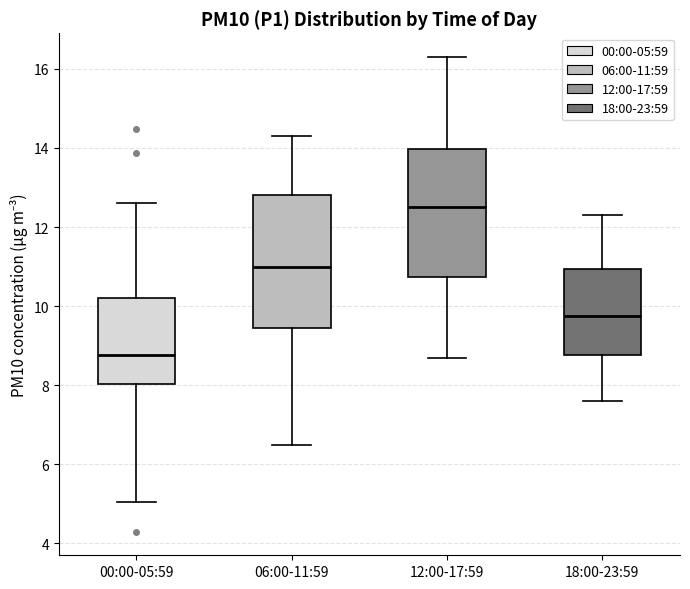

Which box's median line is the lowest?

00:00-05:59